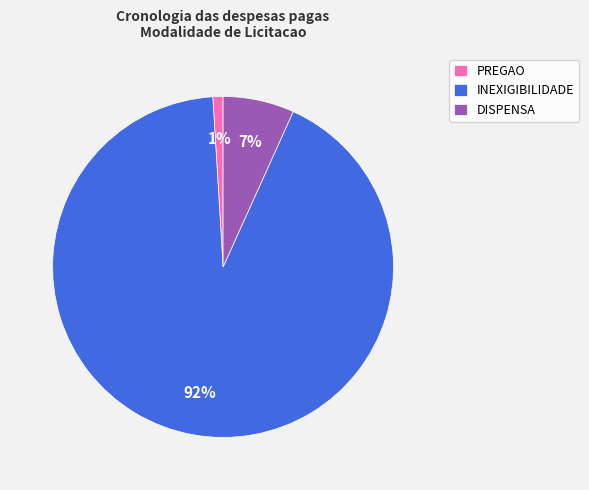

Which has a higher value, DISPENSA or INEXIGIBILIDADE?

INEXIGIBILIDADE